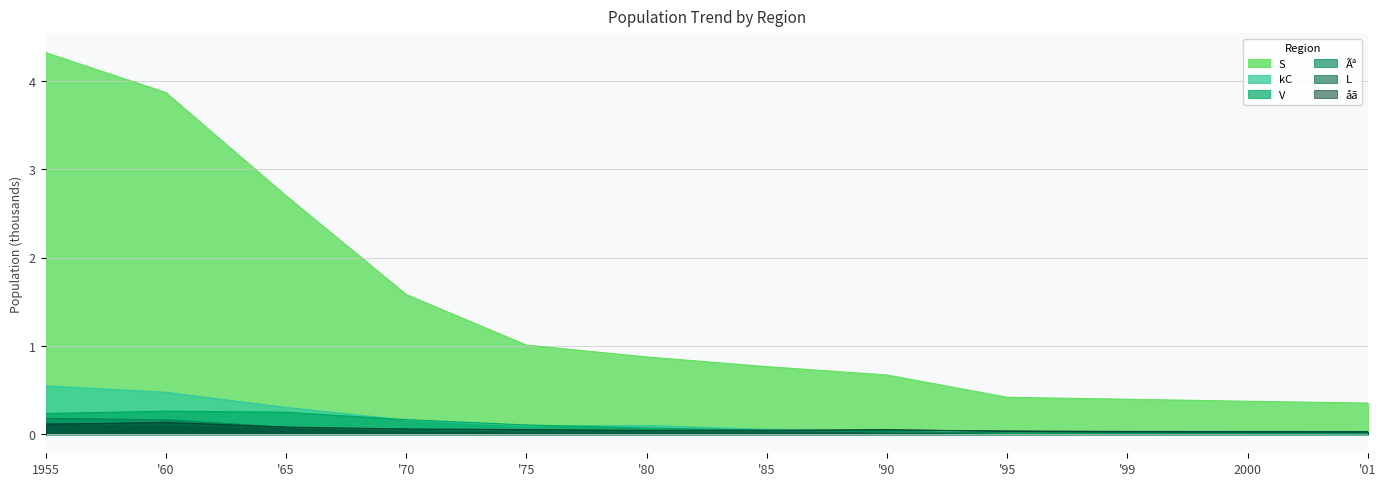

The Ãª series shows 0.2 at 1955. True or false?

True